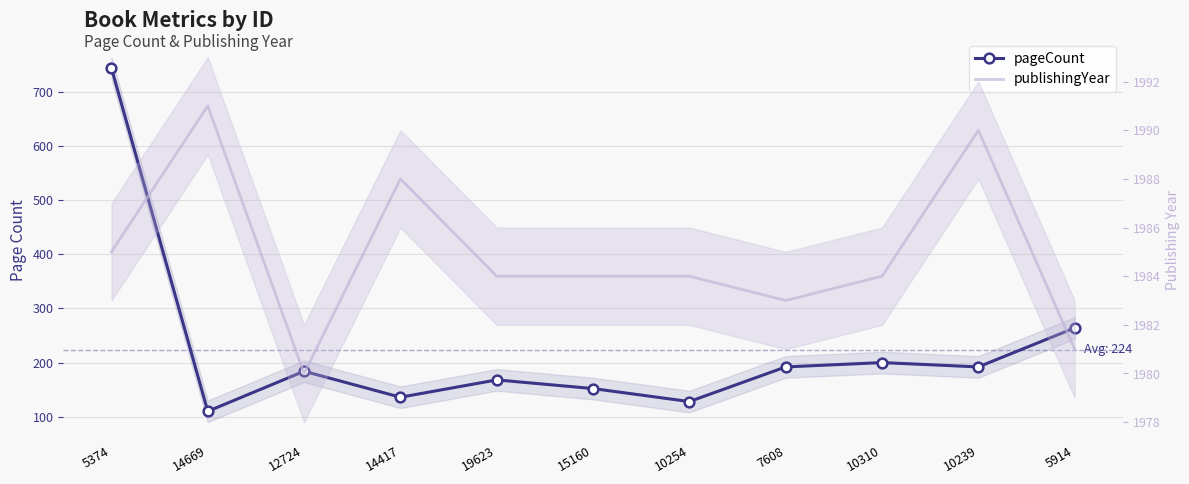

True or false: publishingYear and pageCount cross at least once.

False